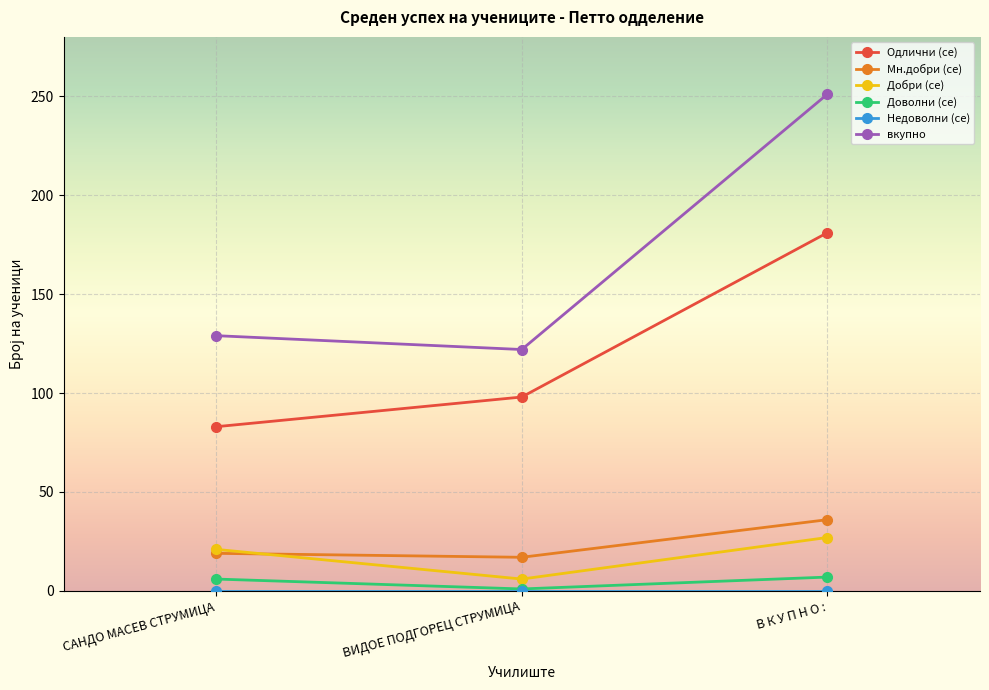

What is the value of the Одлични (се) point at the 3rd from the left?

181